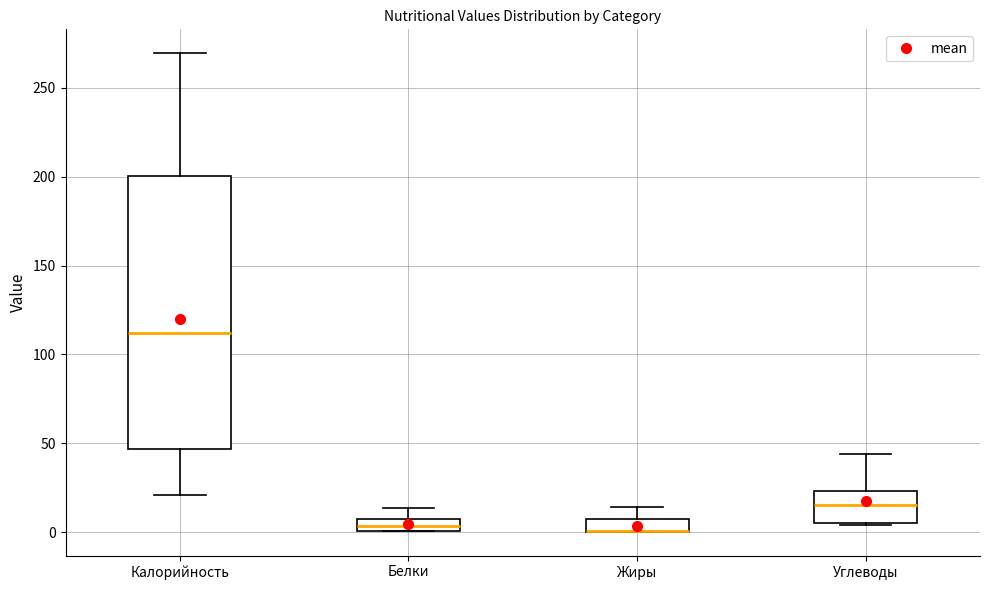

Comparing the boxes themselves (not the whiskers), which one is the tallest?

Калорийность